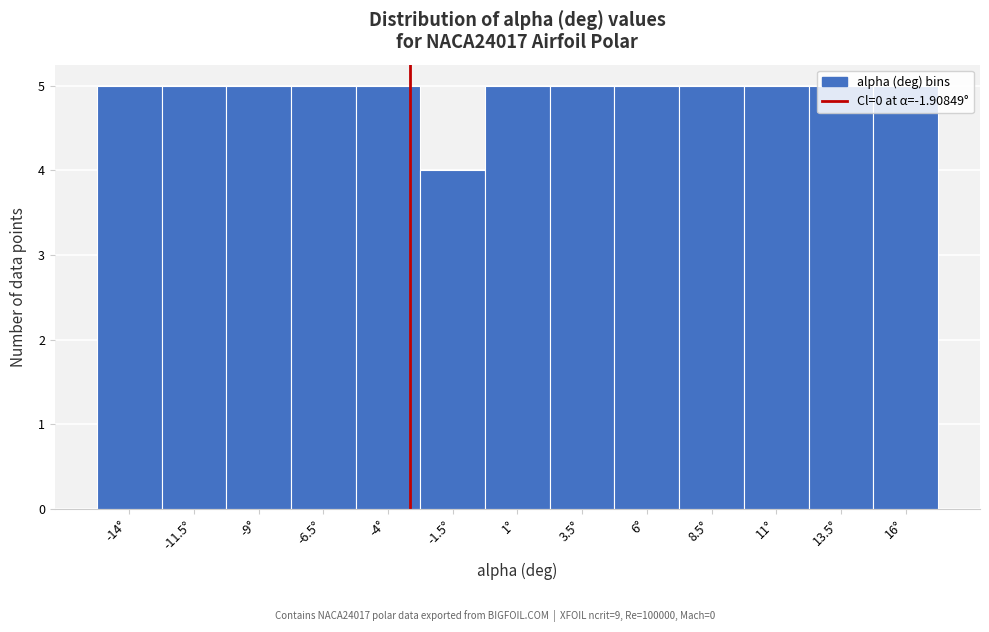

What is the ratio of the value at -1.5° to the value at 8.5°?

0.8